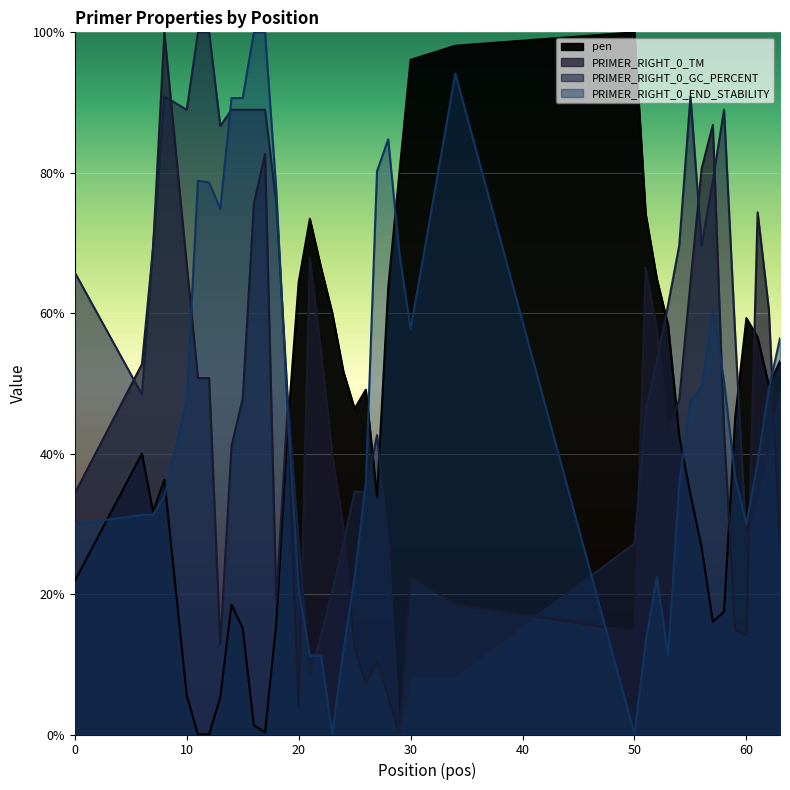

How many values in PRIMER_RIGHT_0_GC_PERCENT are above zero?

39